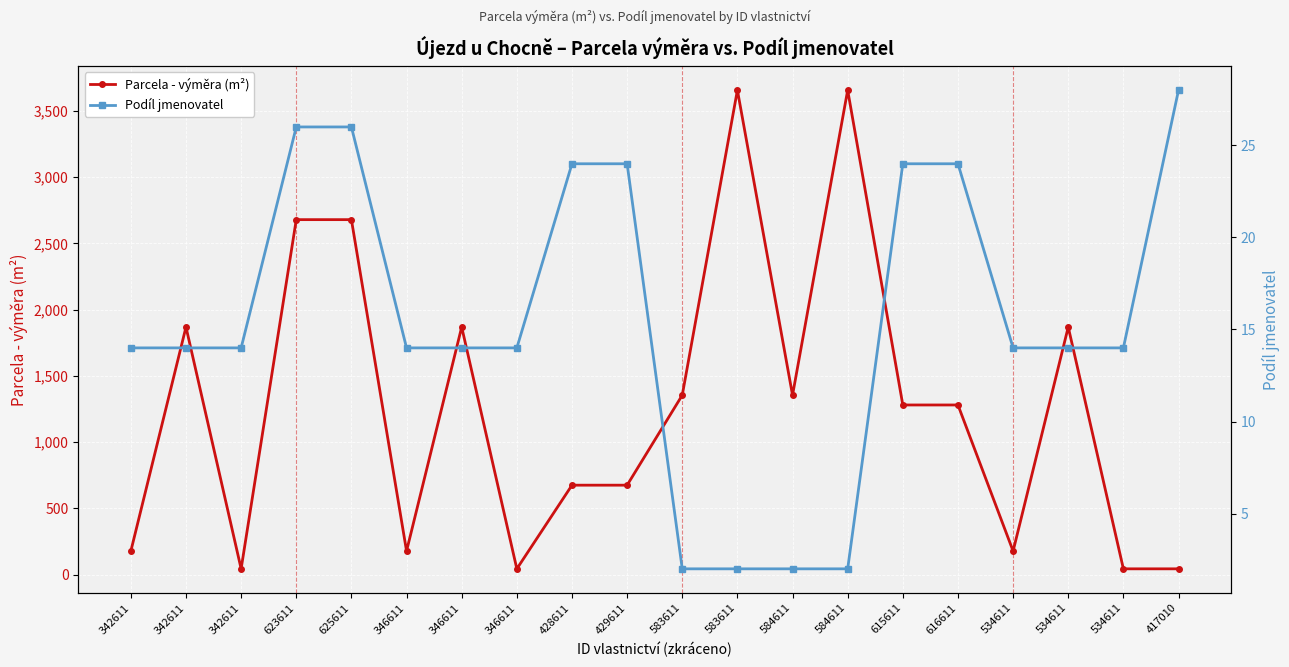

What is the value of the Parcela - výměra (m²) point at the 12th from the left?

1354